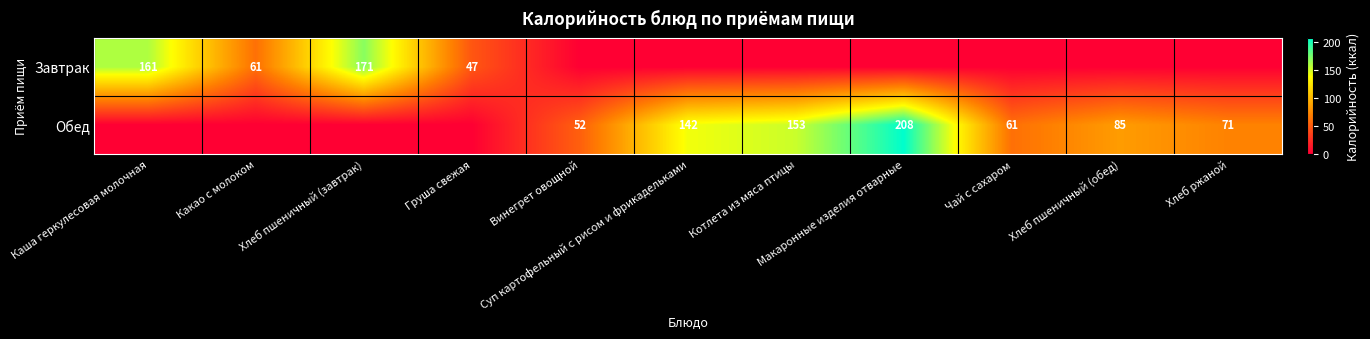

Rank the series by their maximum value, from lowest to highest.

Завтрак, Обед